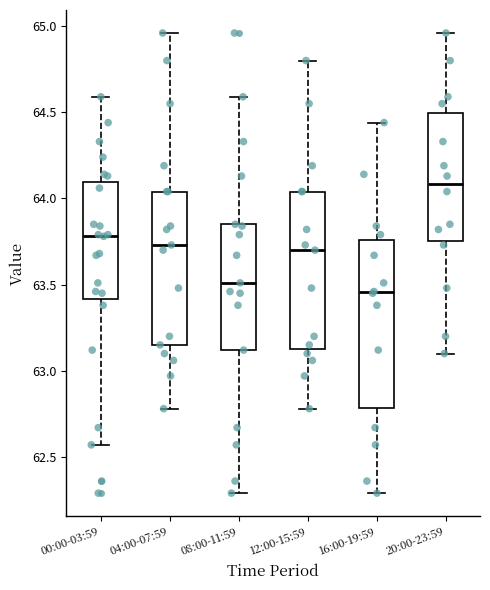

Reading left to right, read every box against the y-axis: the position of its median line, the range the box covers, and the ends of its whiskers. The values are not printed on the chart, so give them approximately, as read against the axis.

00:00-03:59: median 63.80, box 63.40 to 64.10, whiskers 62.55 to 64.60
04:00-07:59: median 63.75, box 63.15 to 64.05, whiskers 62.80 to 64.95
08:00-11:59: median 63.50, box 63.10 to 63.85, whiskers 62.30 to 64.60
12:00-15:59: median 63.70, box 63.15 to 64.05, whiskers 62.80 to 64.80
16:00-19:59: median 63.45, box 62.80 to 63.75, whiskers 62.30 to 64.45
20:00-23:59: median 64.10, box 63.75 to 64.50, whiskers 63.10 to 64.95